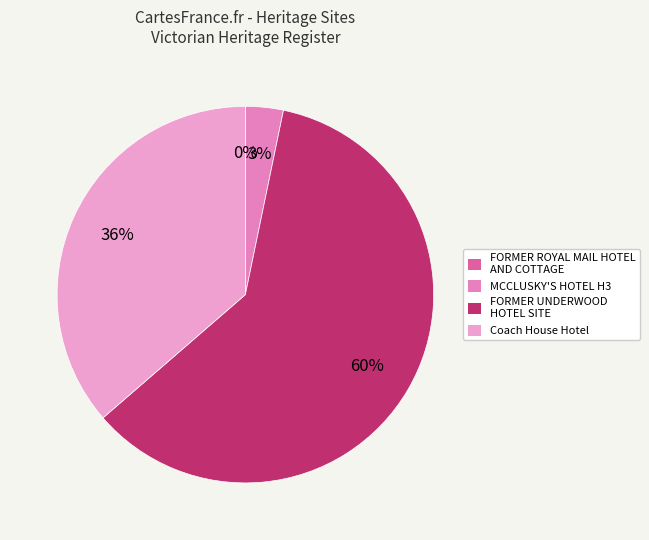

Is it true that FORMER UNDERWOOD HOTEL SITE is 71% of the pie?

False